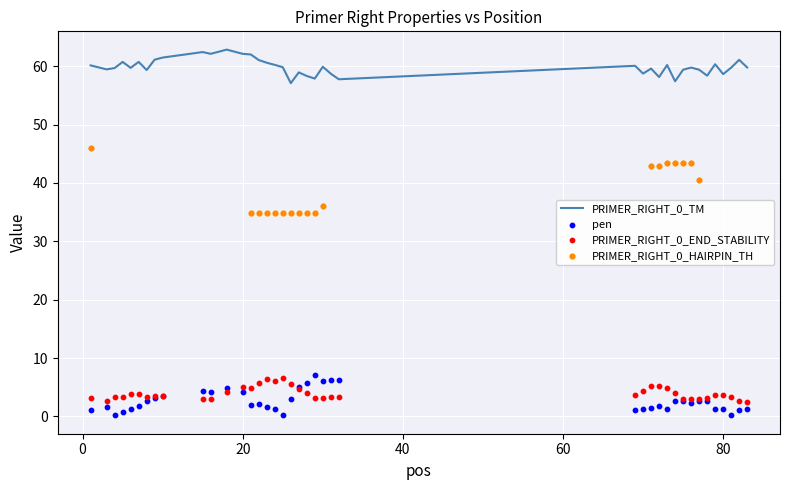

Is the value of PRIMER_RIGHT_0_END_STABILITY at 5 greater than the value of pen at 15?

No